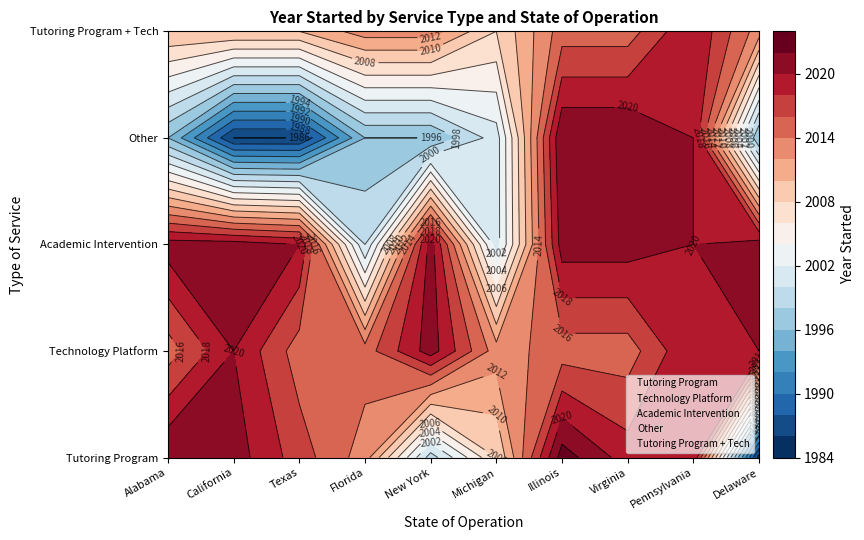

Between Illinois and Delaware, which is larger?

Illinois